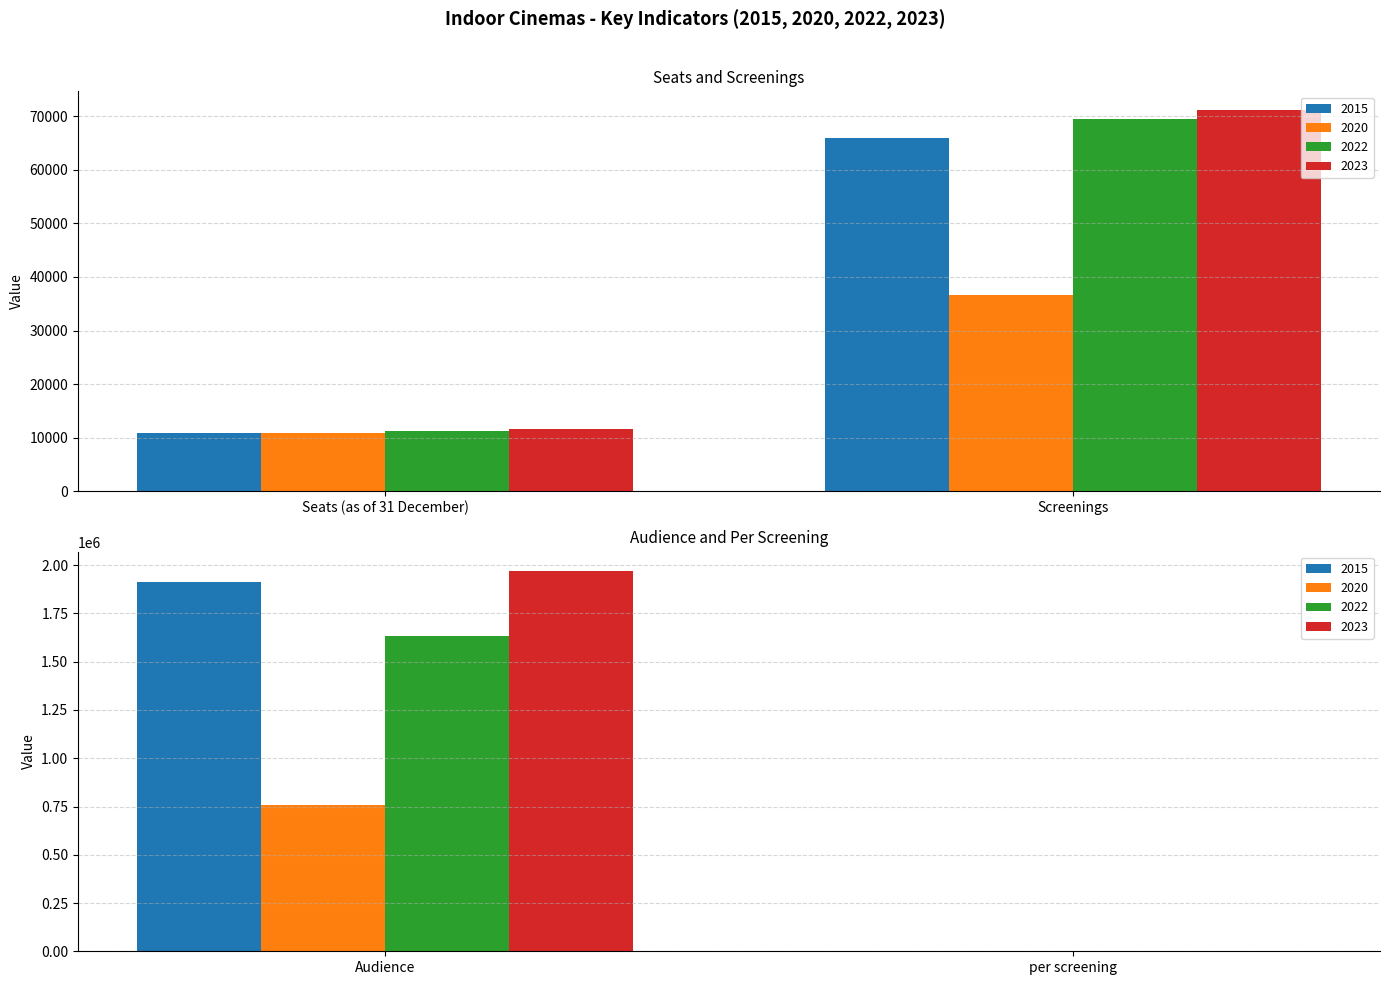

What is the maximum value for 2023?

1971558